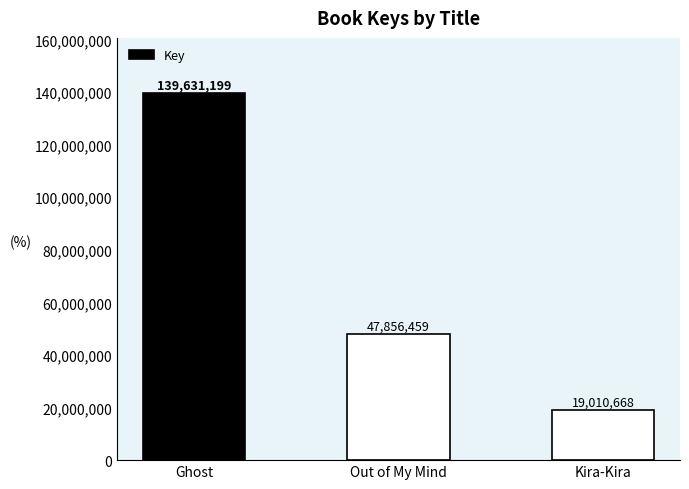

Which has a higher value, Out of My Mind or Kira-Kira?

Out of My Mind